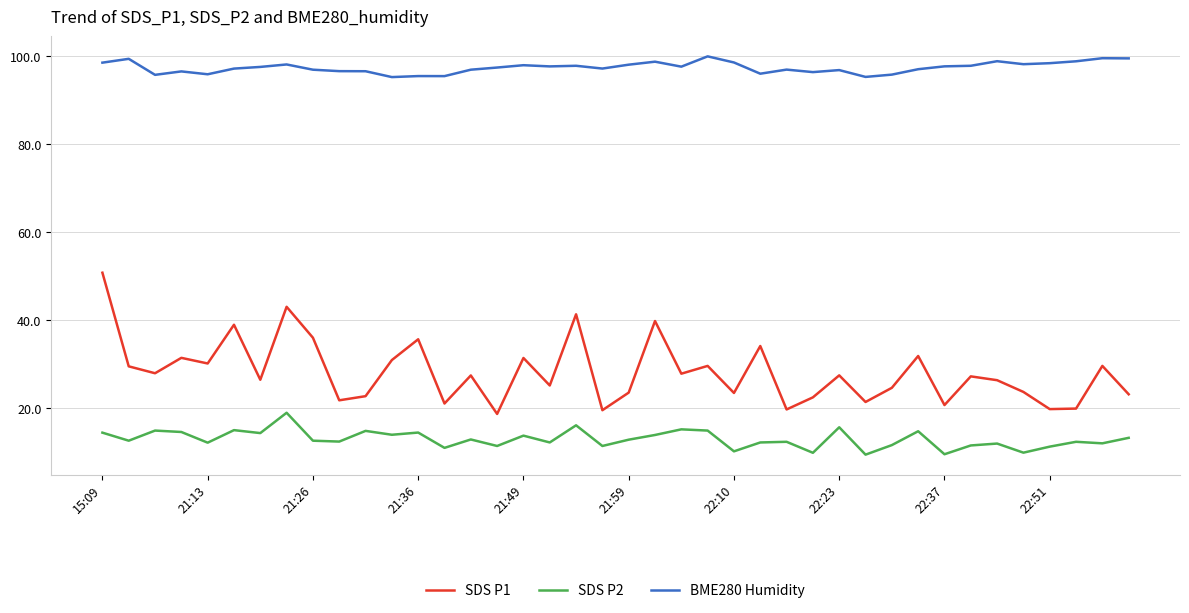

Which series has the largest range (max minus min)?

SDS P1